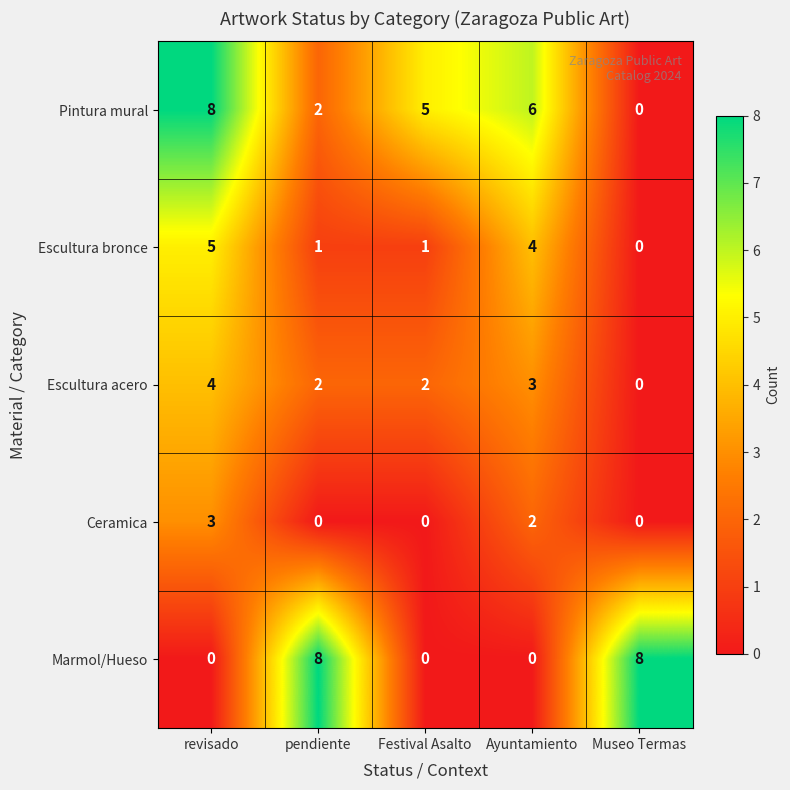

Rank the categories by Pintura mural value from highest to lowest.

revisado, Ayuntamiento, Festival Asalto, pendiente, Museo Termas